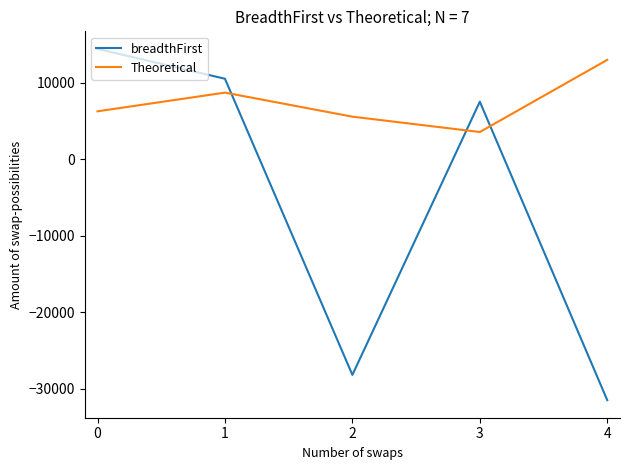

List the series in order of their overall mean, highest first.

Theoretical, breadthFirst